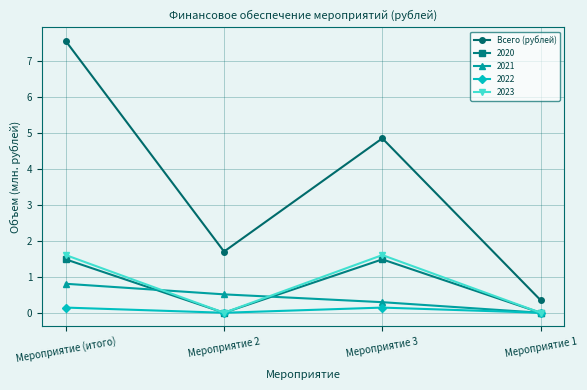

How many values in 2021 are above zero?

3